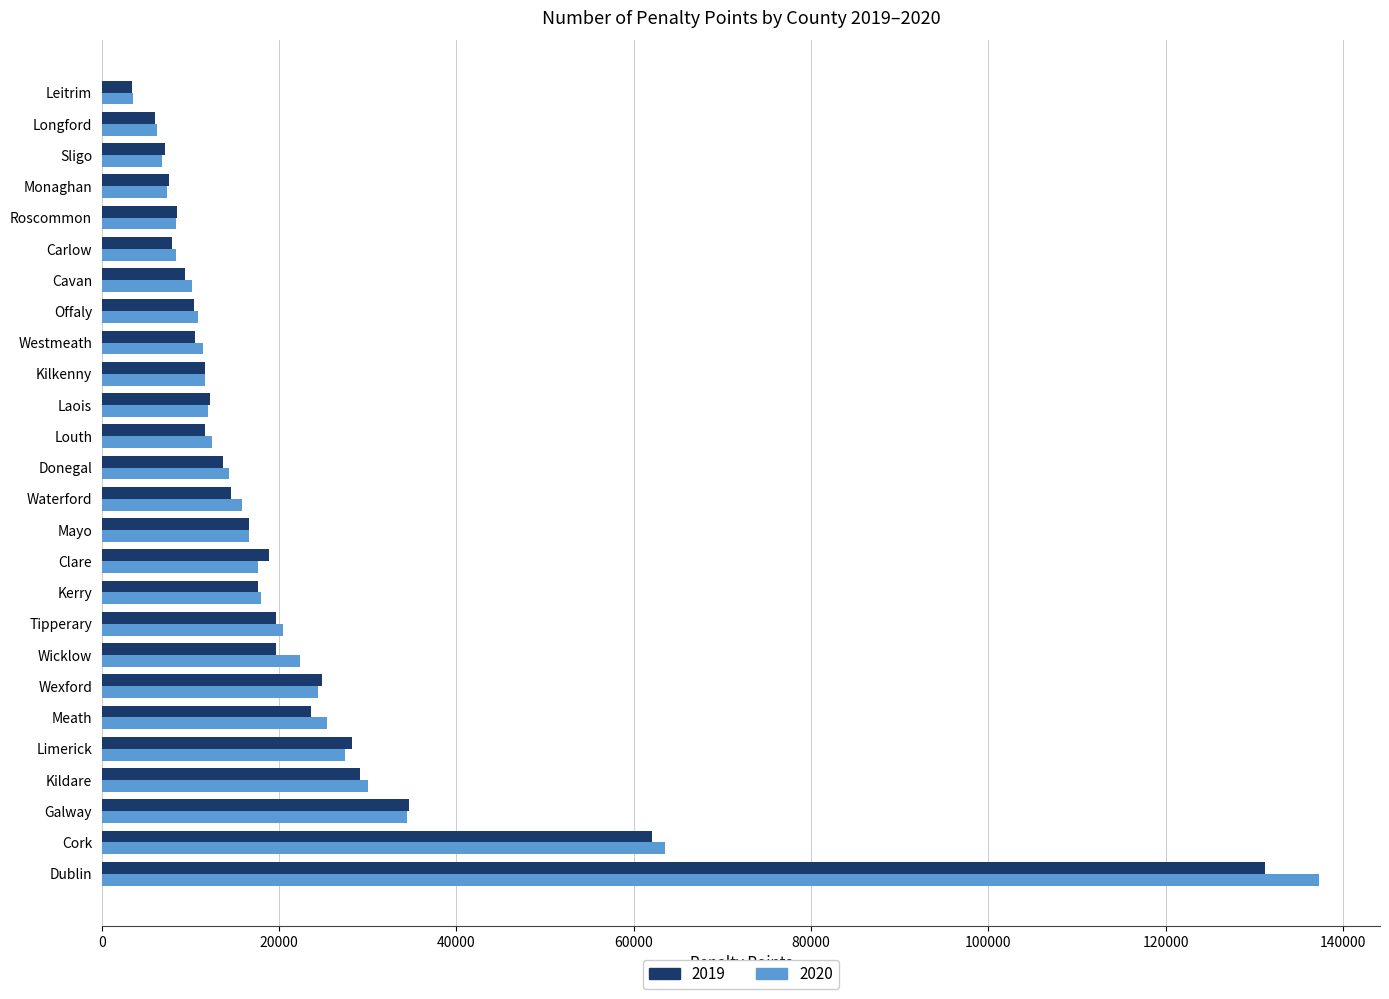

Is the value of 2019 at Offaly greater than the value of 2020 at Kilkenny?

No